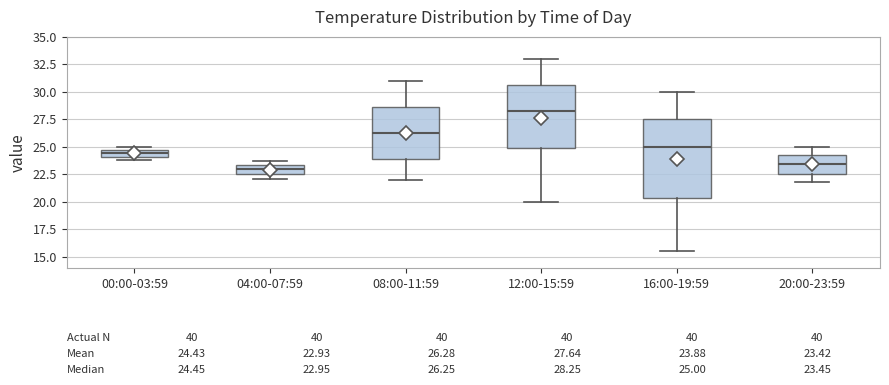

Which box's median line is the lowest?

04:00-07:59